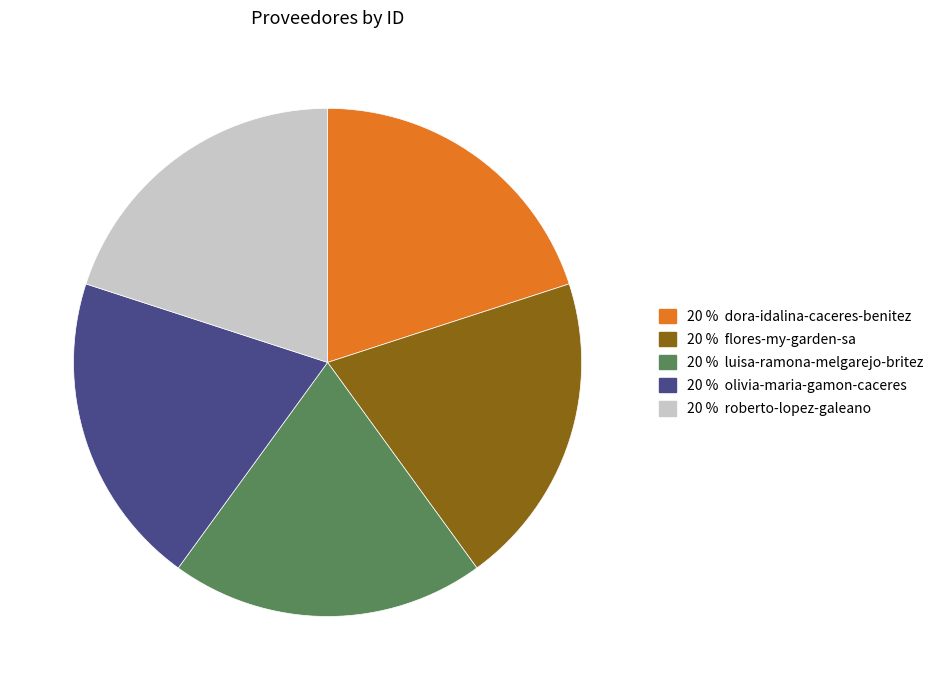

Is there any slice that represents more than half of the pie?

No